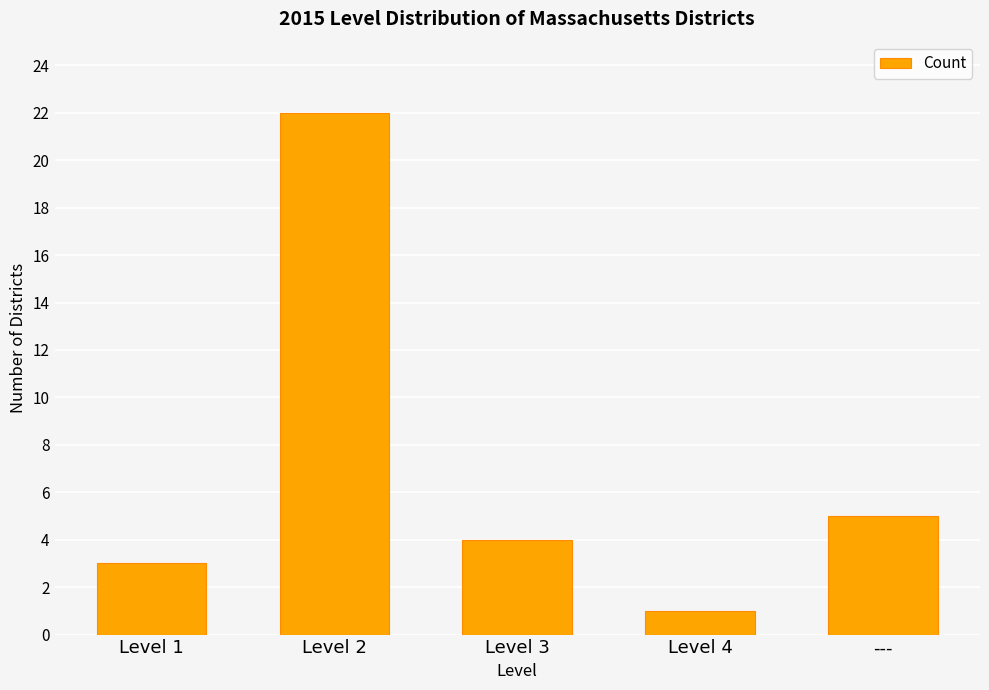

At which label is the value closest to 11?

---